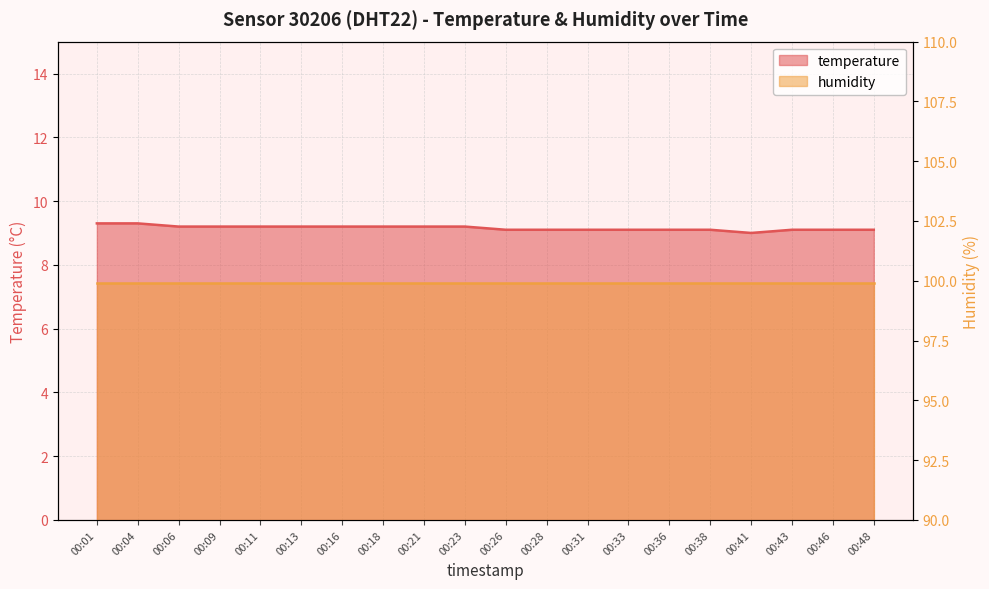

Is it true that the value at 00:28 is 6.1?

False